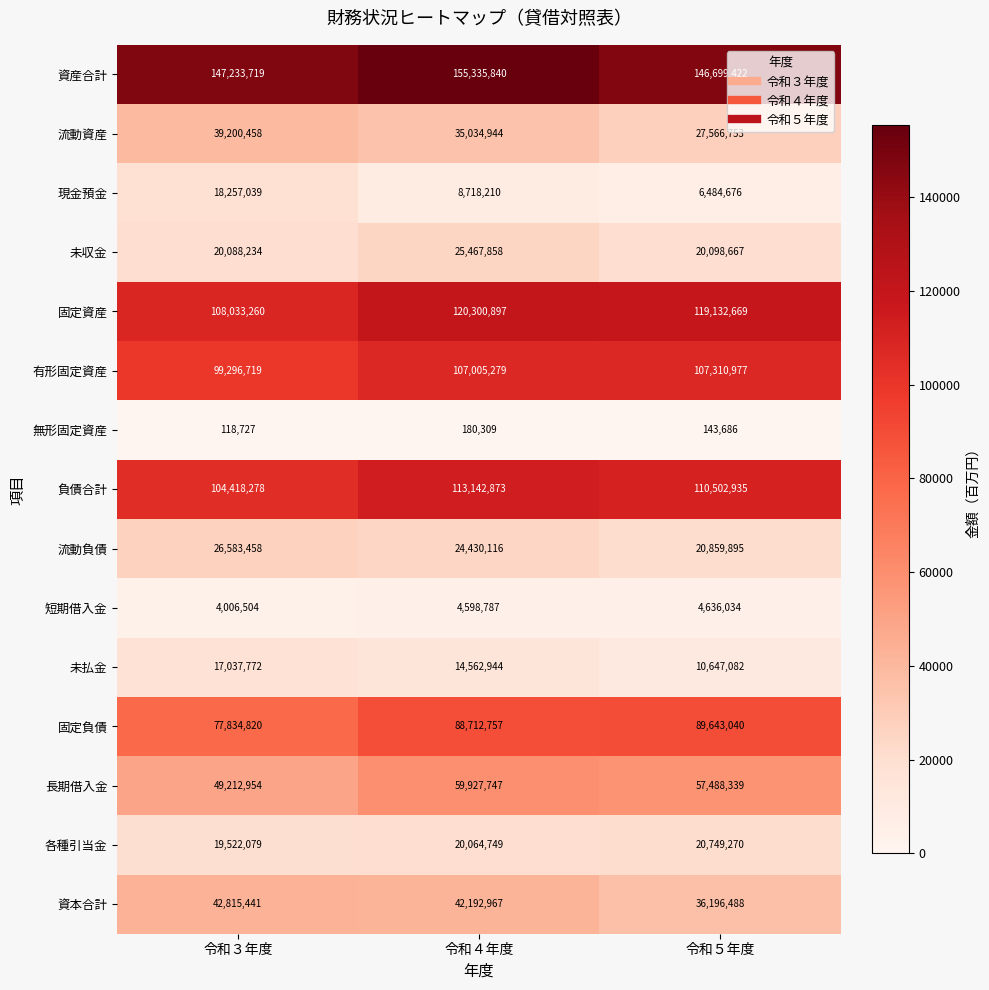

What is the maximum value shown in the chart?

155335840